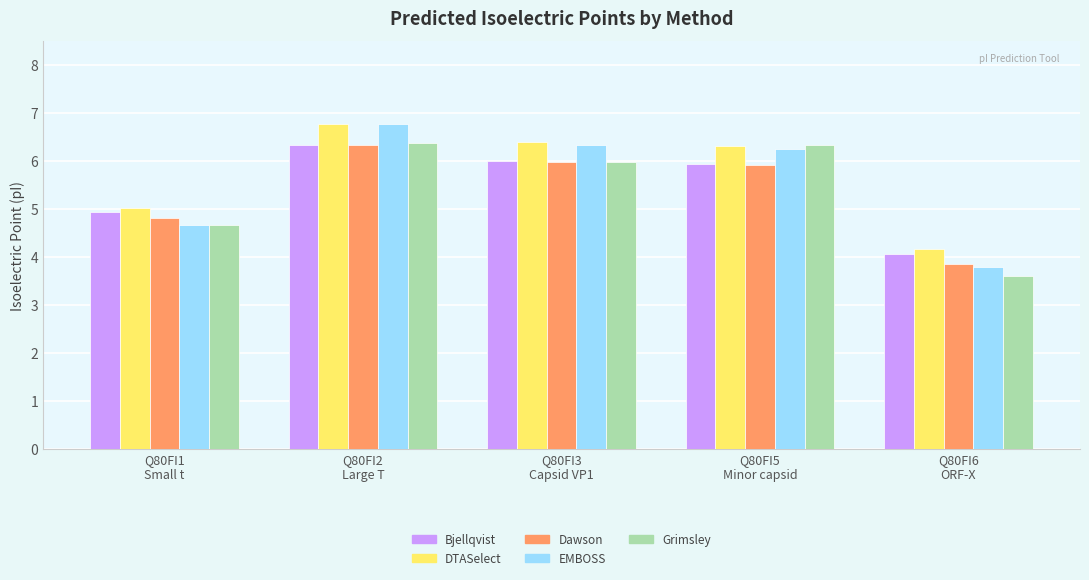

Is it true that DTASelect equals 10.7 at Q80FI5
Minor capsid?

False